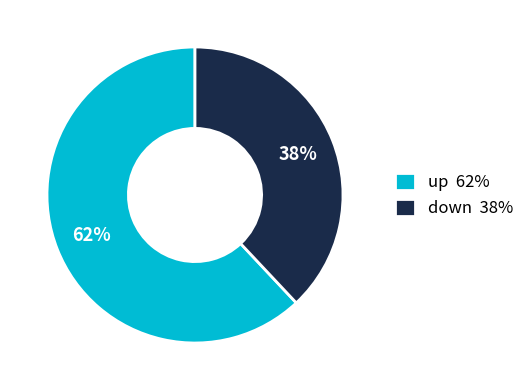

Do down and up together represent more than half of the pie?

Yes